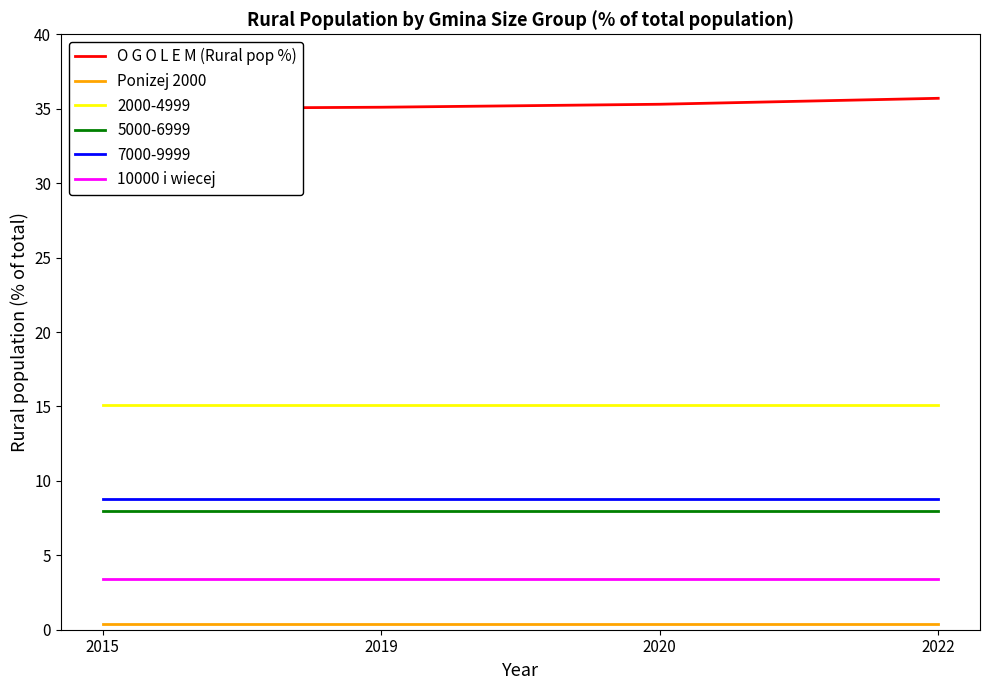

True or false: O G O L E M (Rural pop %) has a value of 46.6 at 2019.

False